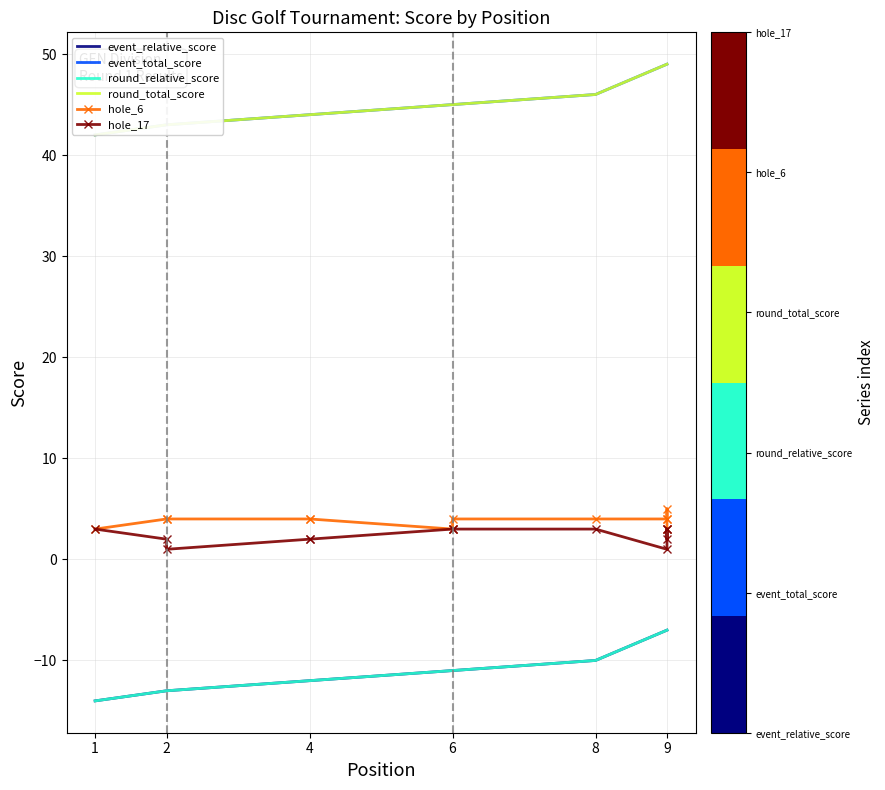

How many data points does each series have?

12